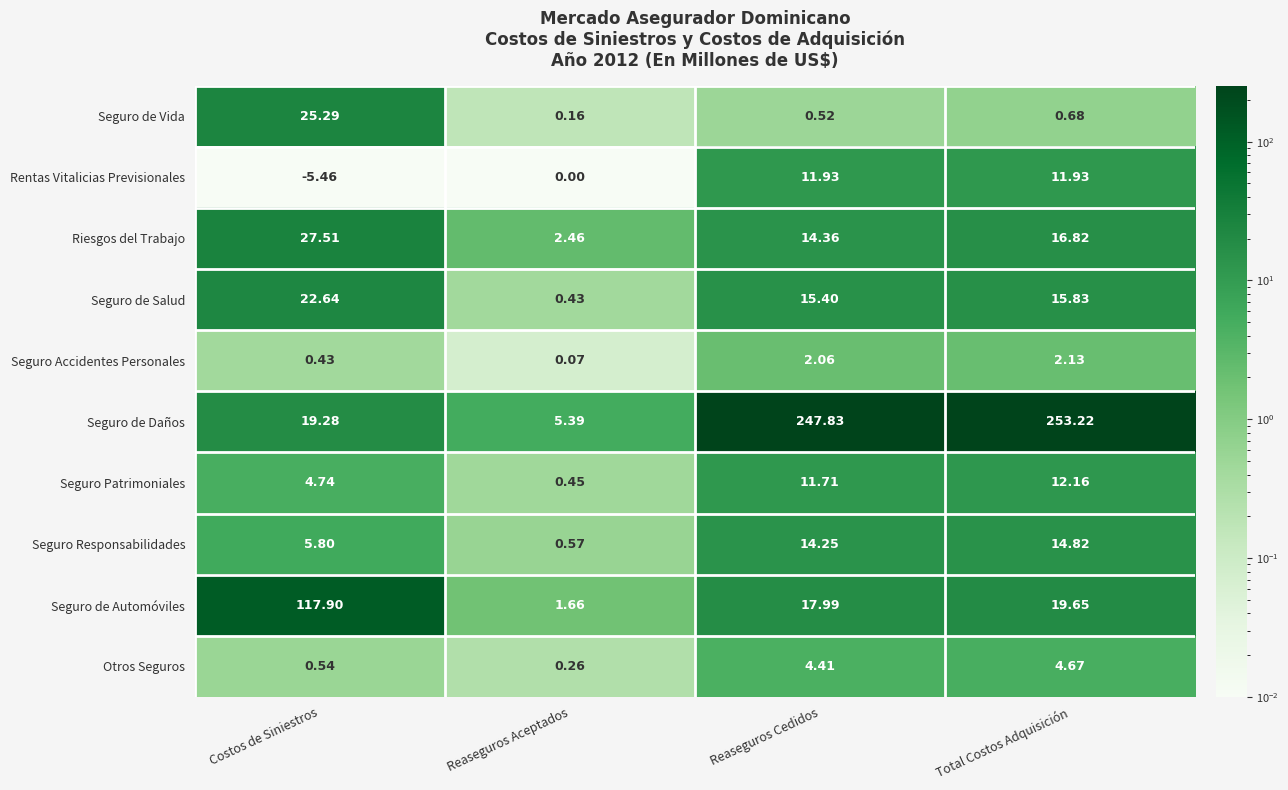

How many distinct data groups are displayed?

10